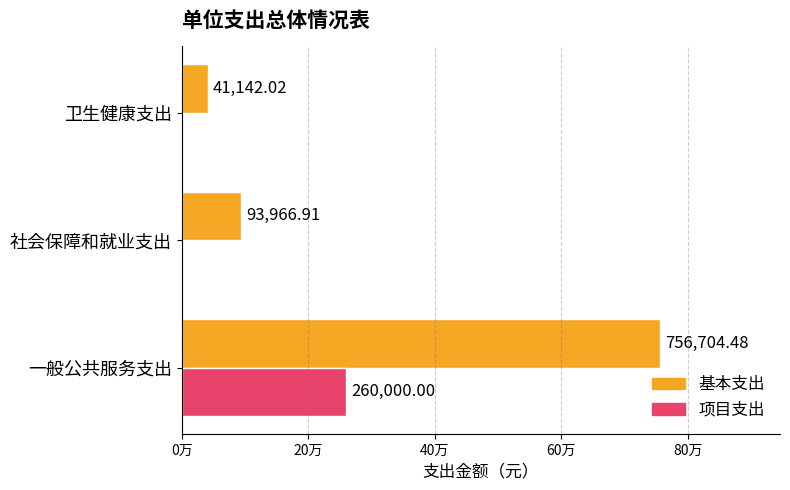

What are all the series names shown in the legend?

基本支出, 项目支出